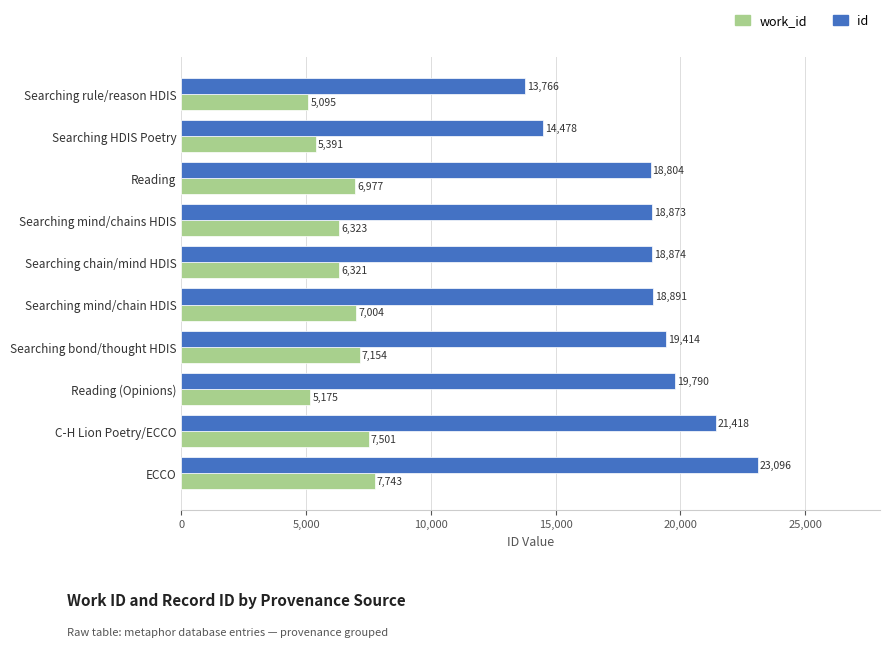

Rank the categories by work_id value from highest to lowest.

ECCO, C-H Lion Poetry/ECCO, Searching bond/thought HDIS, Searching mind/chain HDIS, Reading, Searching mind/chains HDIS, Searching chain/mind HDIS, Searching HDIS Poetry, Reading (Opinions), Searching rule/reason HDIS